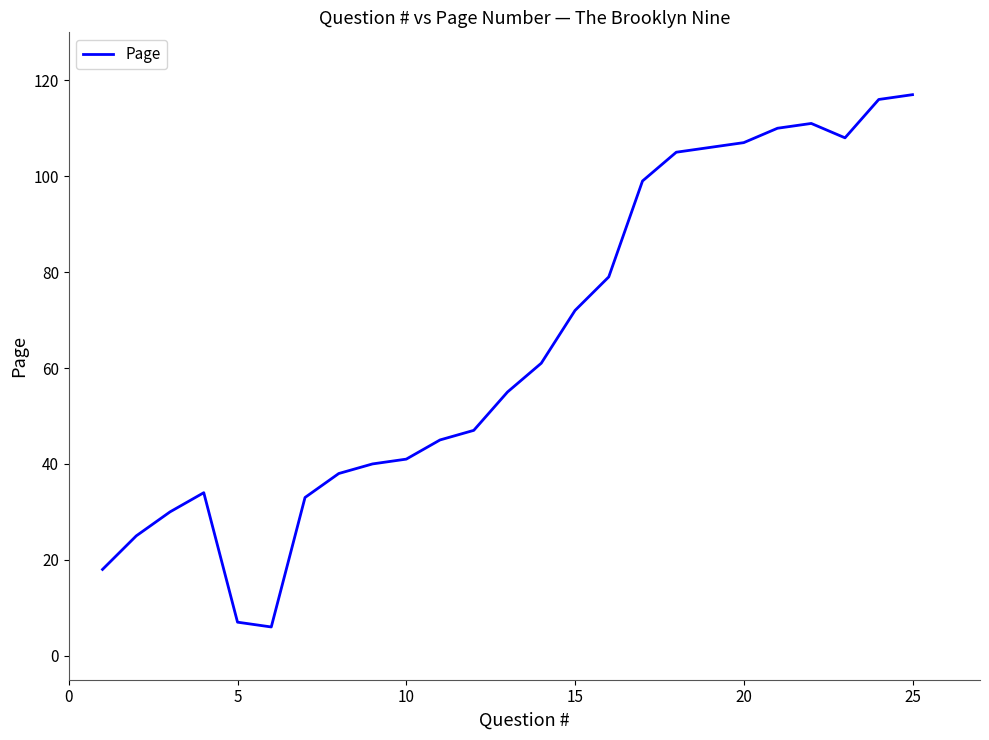

What is the difference between the maximum and minimum values?

111